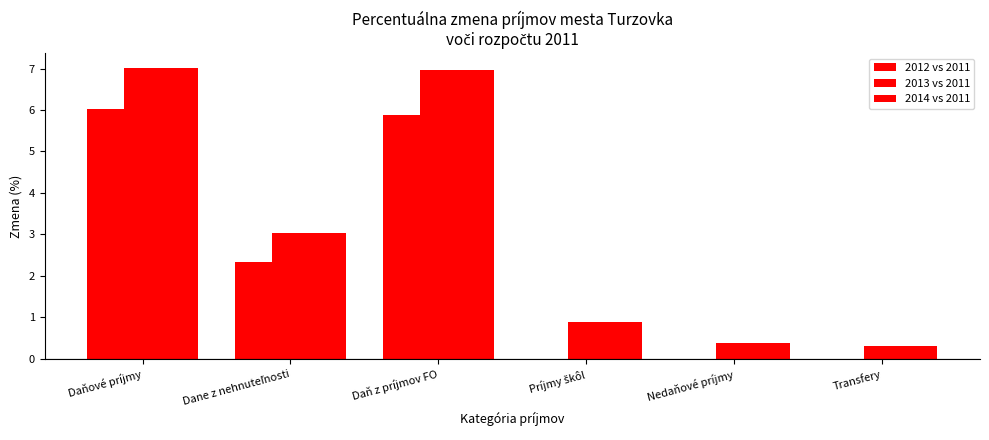

At how many categories does at least one series exceed 0?

6